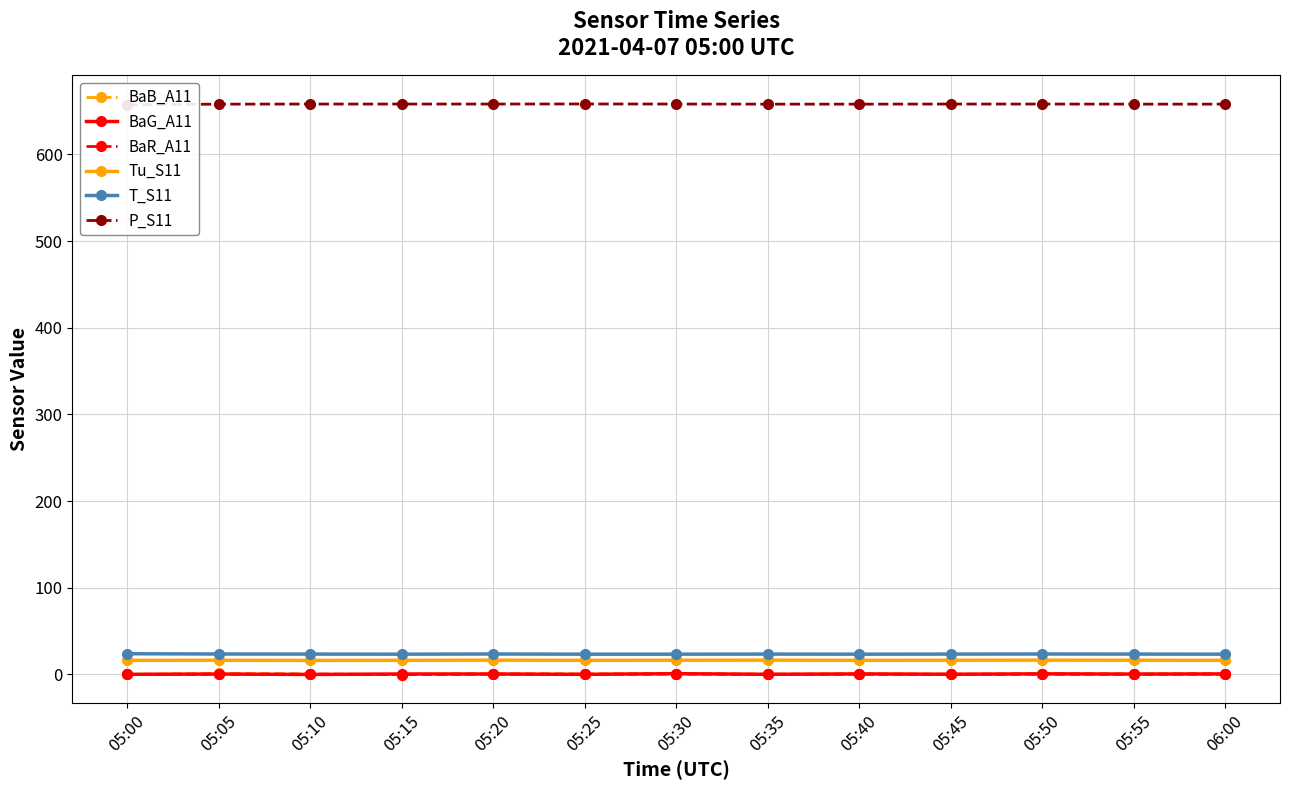

Count the Tu_S11 values in the range 16 to 17.

13